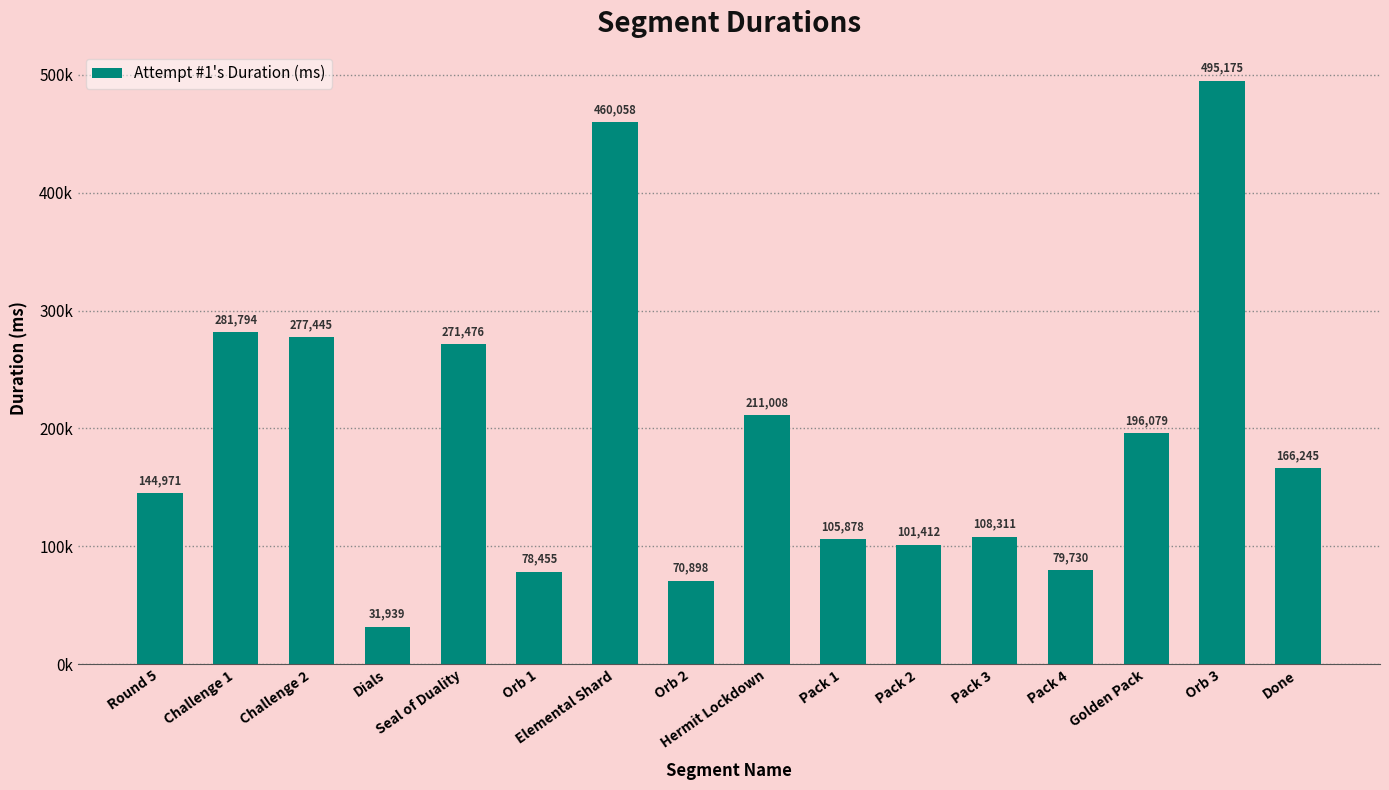

Are the bars horizontal?

No